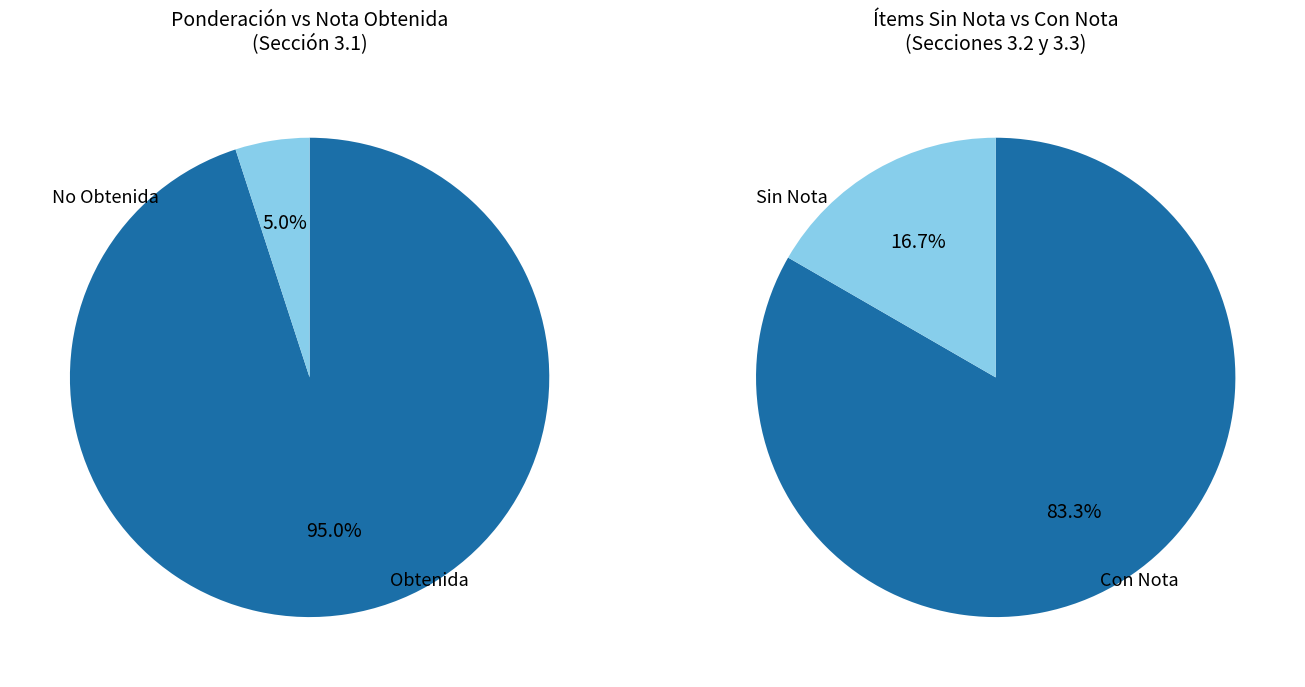

True or false: Índice Legislativo accounts for 37% of the total.

False